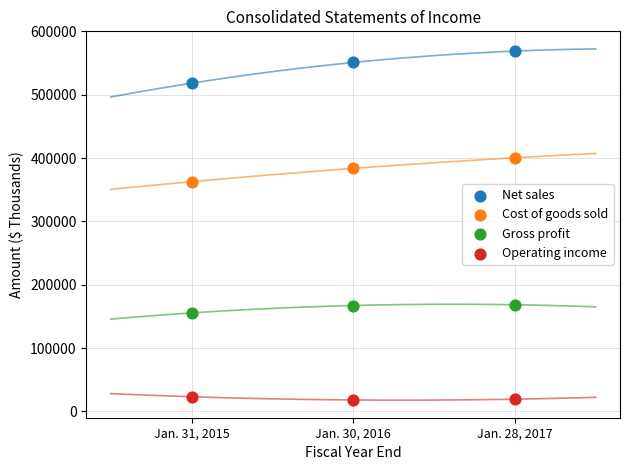

Which series contains the lowest Y value?

Operating income